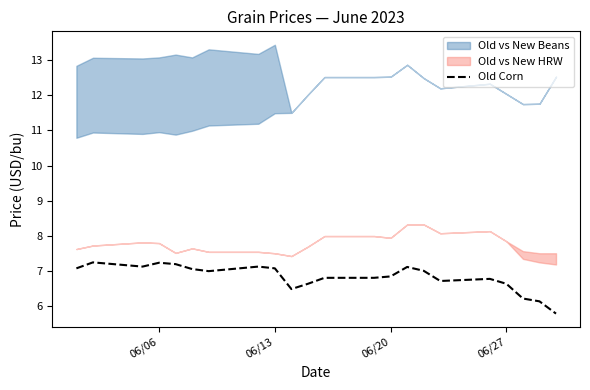

Is it true that Old Corn equals 9.6 at 06/27?

False